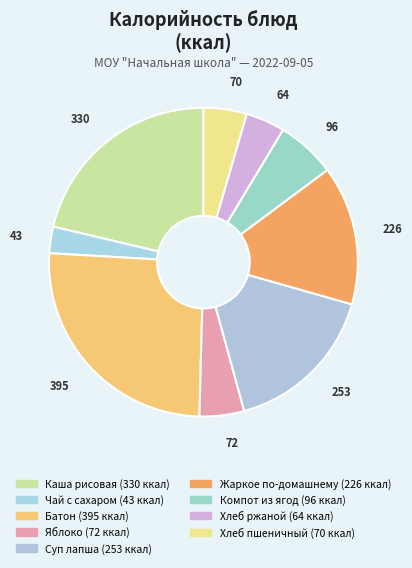

What percentage do Каша рисовая and Хлеб пшеничный together represent?

25.8%